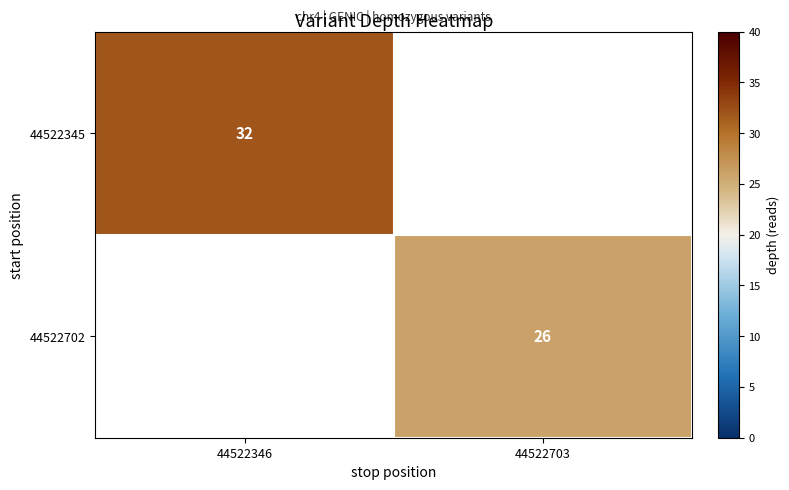

True or false: 44522702 has a value of 26 at 44522703.

True